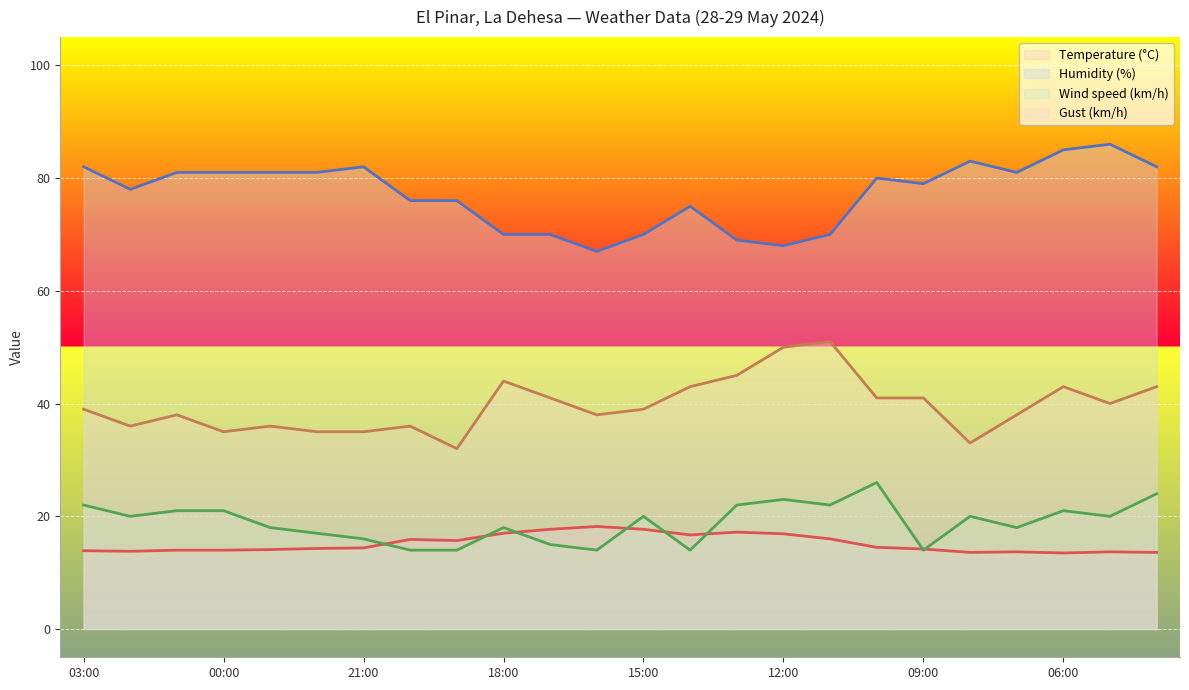

At which category does Temperature (°C) reach its first local peak?

20:00